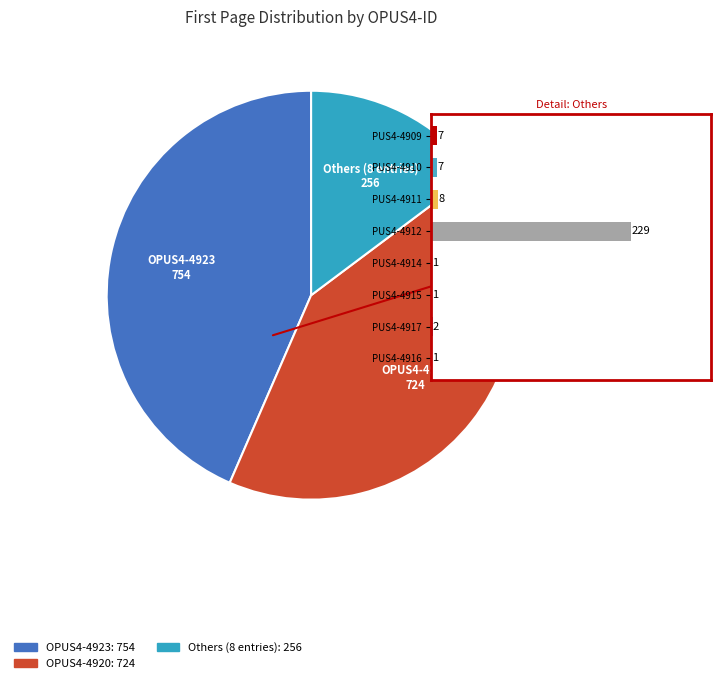

True or false: OPUS4-4914 accounts for 10% of the total.

False